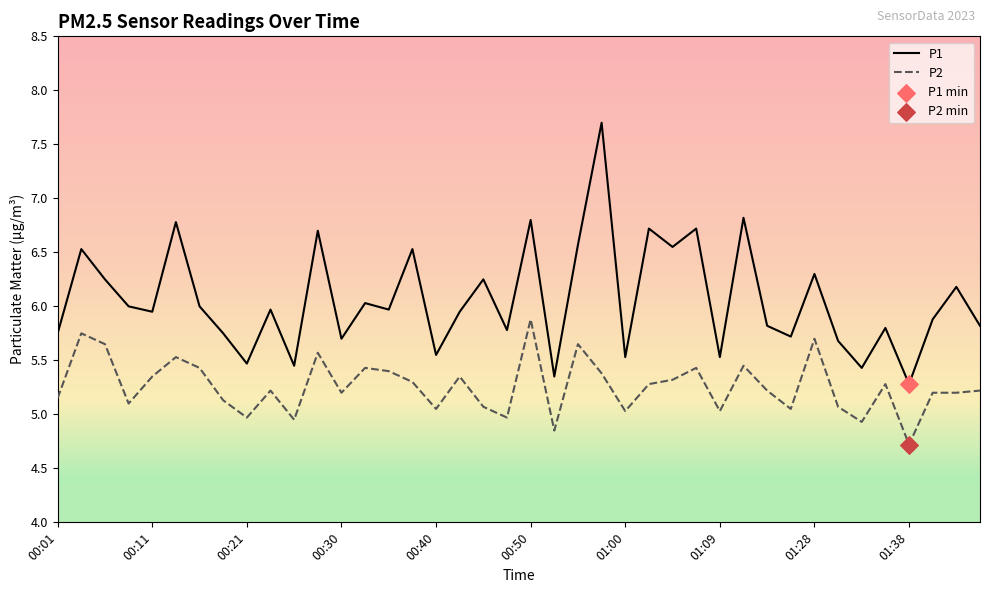

Which series has the largest total across all categories?

P1